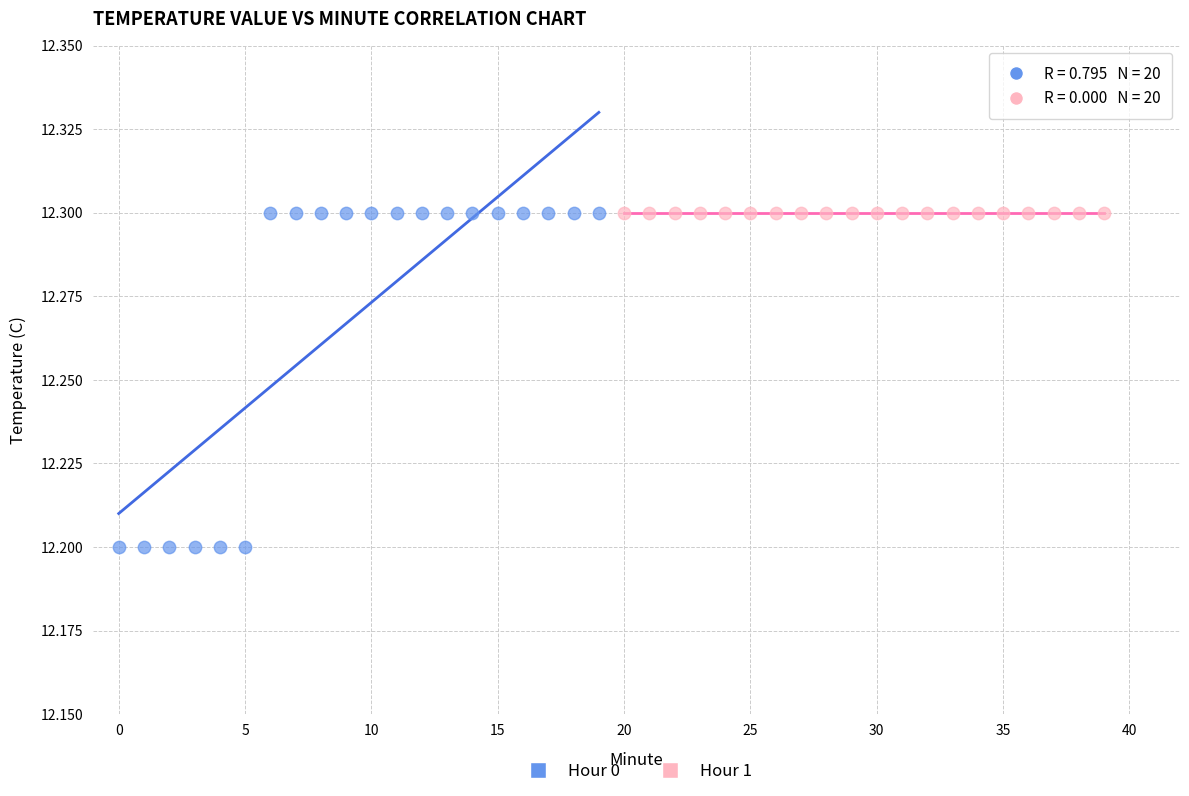

Which series reaches the minimum Y coordinate?

Hour 0